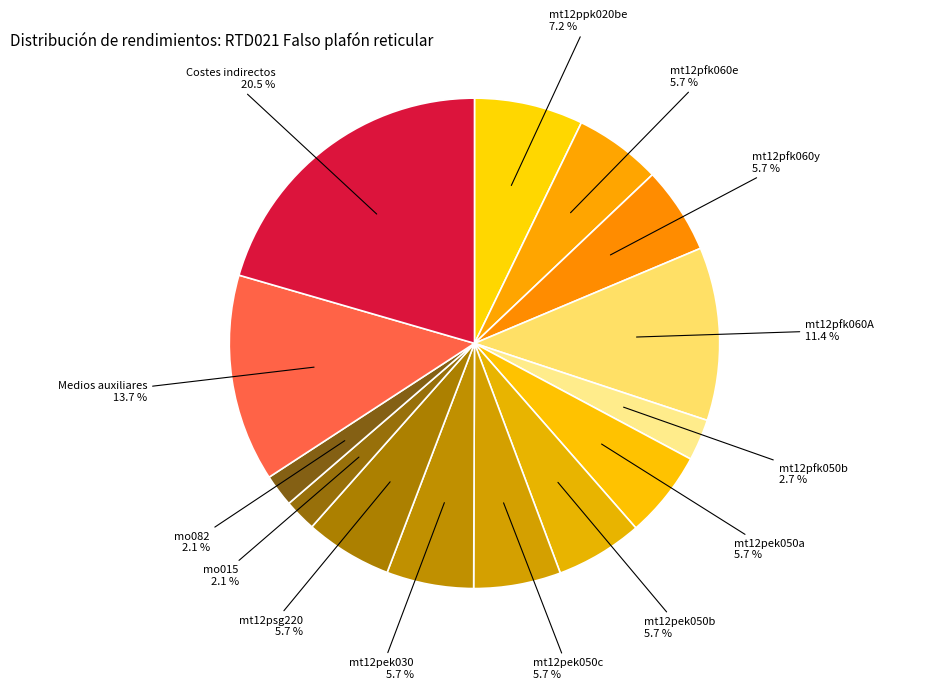

How many slices are in this pie chart?

14